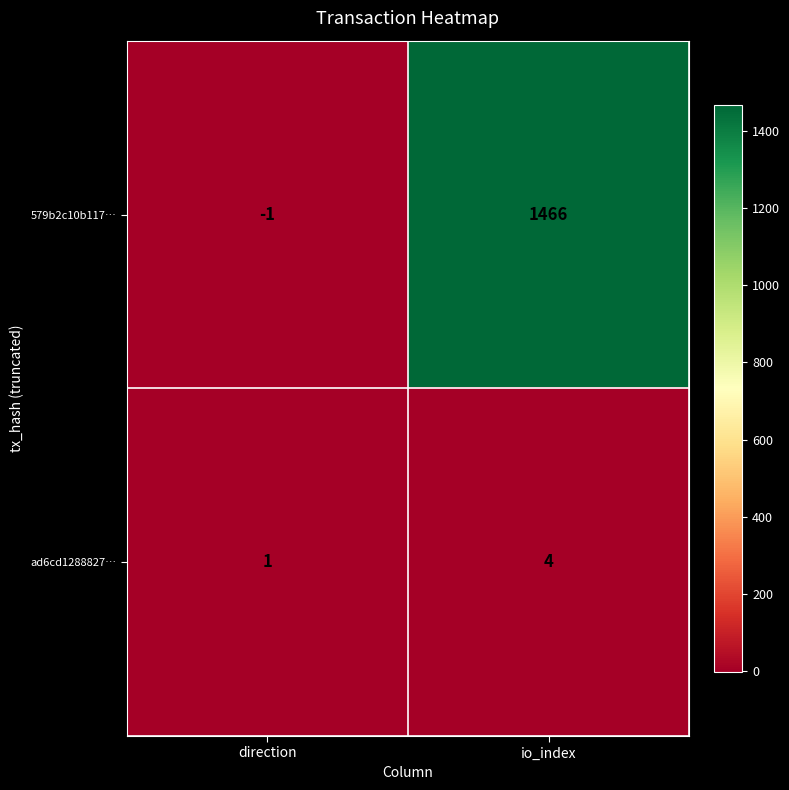

Is it true that ad6cd1288827… equals 2 at direction?

False